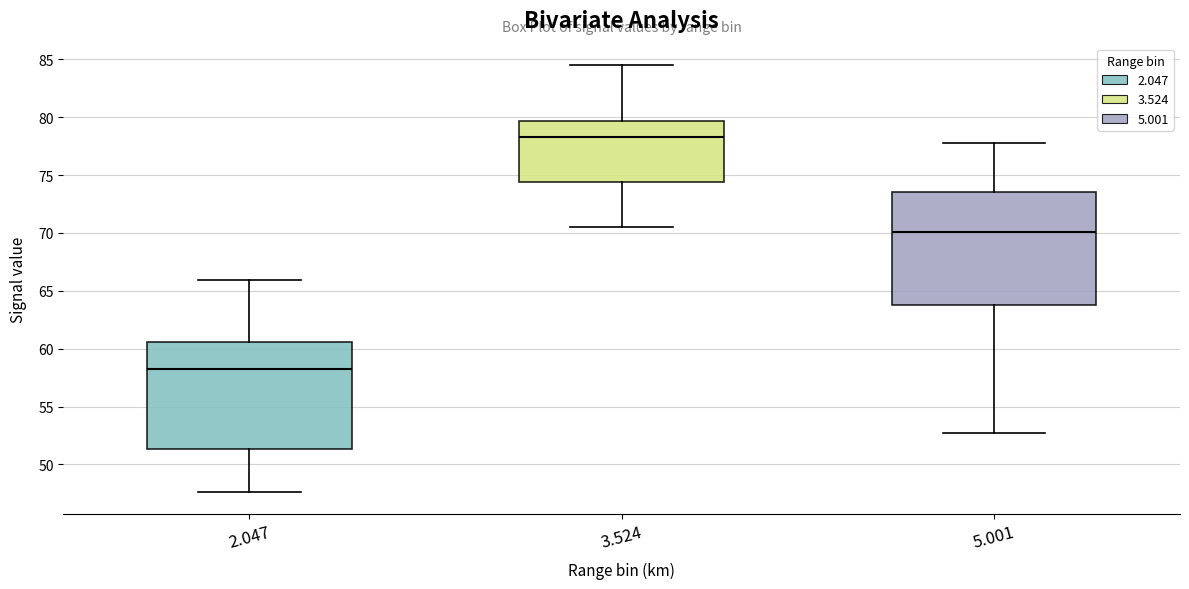

Where is the upper edge of the box at x = 5.001 on the y-axis? The values are not printed on the chart, so give them approximately, as read against the axis.

73.5